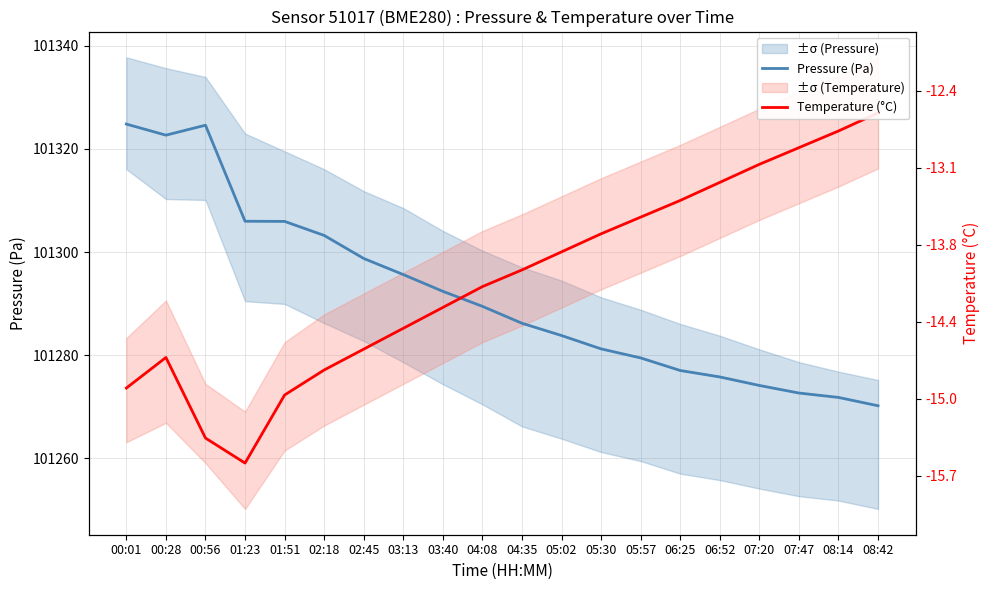

What is the label of the 19th point from the right?

00:28